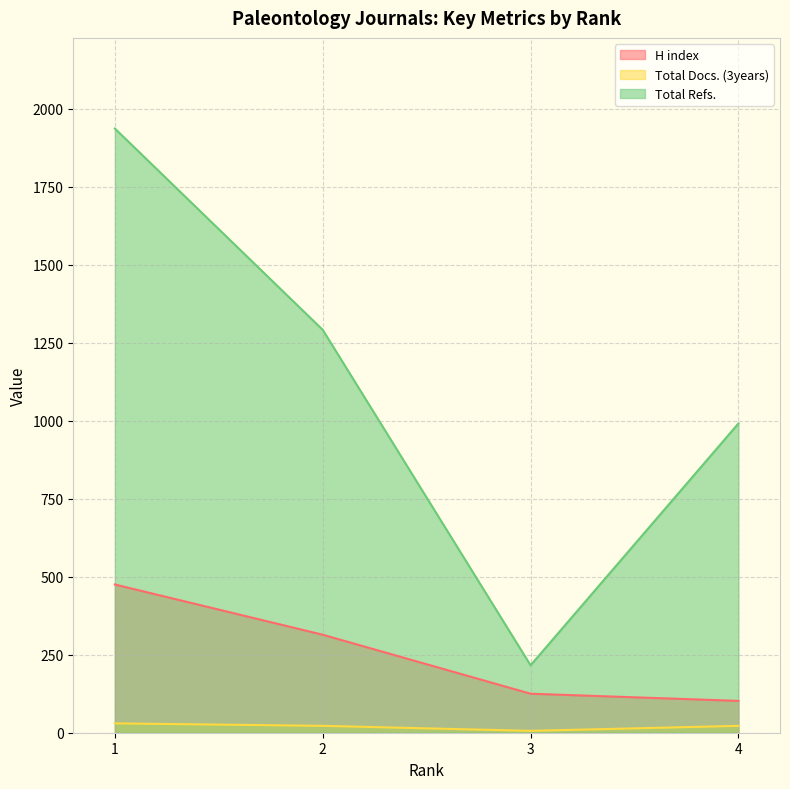

What is the difference between the maximum and minimum values in the Total Refs. series?

1720